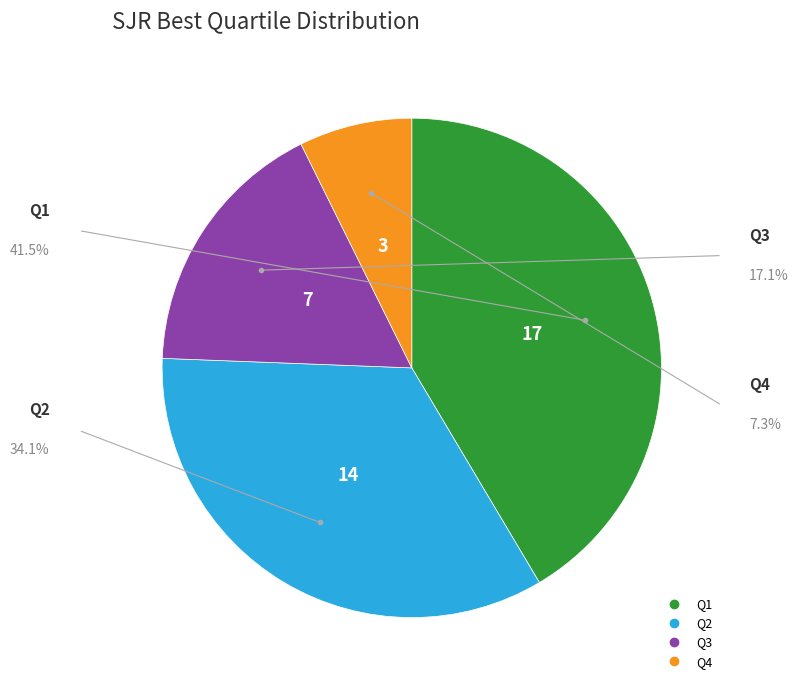

Which has a higher value, Q1 or Q3?

Q1